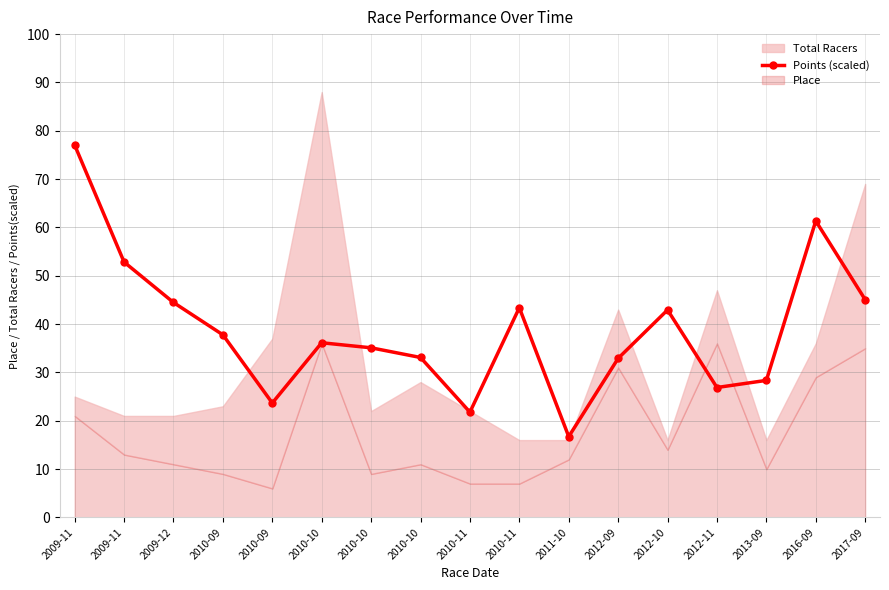

Rank the categories by value from highest to lowest.

2009-11, 2016-09, 2009-11, 2017-09, 2009-12, 2010-11, 2012-10, 2010-09, 2010-10, 2010-10, 2010-10, 2012-09, 2013-09, 2012-11, 2010-09, 2010-11, 2011-10